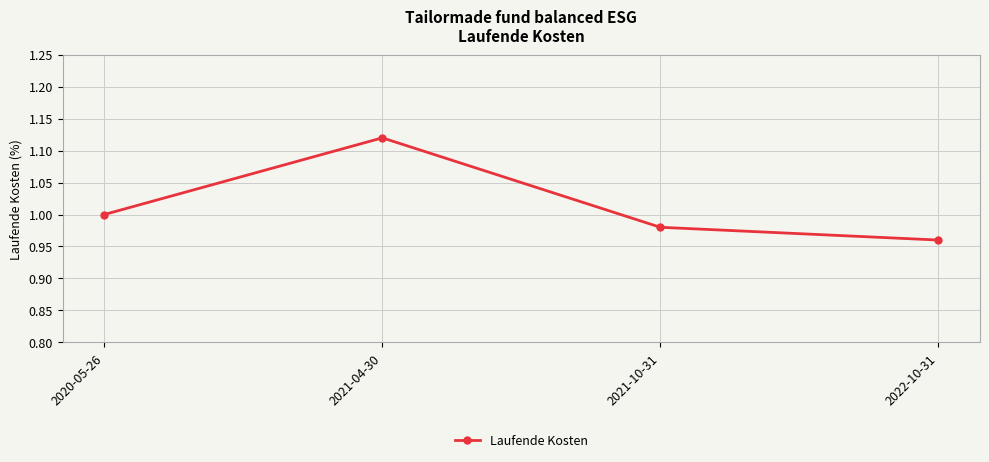

List the labels in order of value, smallest first.

2022-10-31, 2021-10-31, 2020-05-26, 2021-04-30